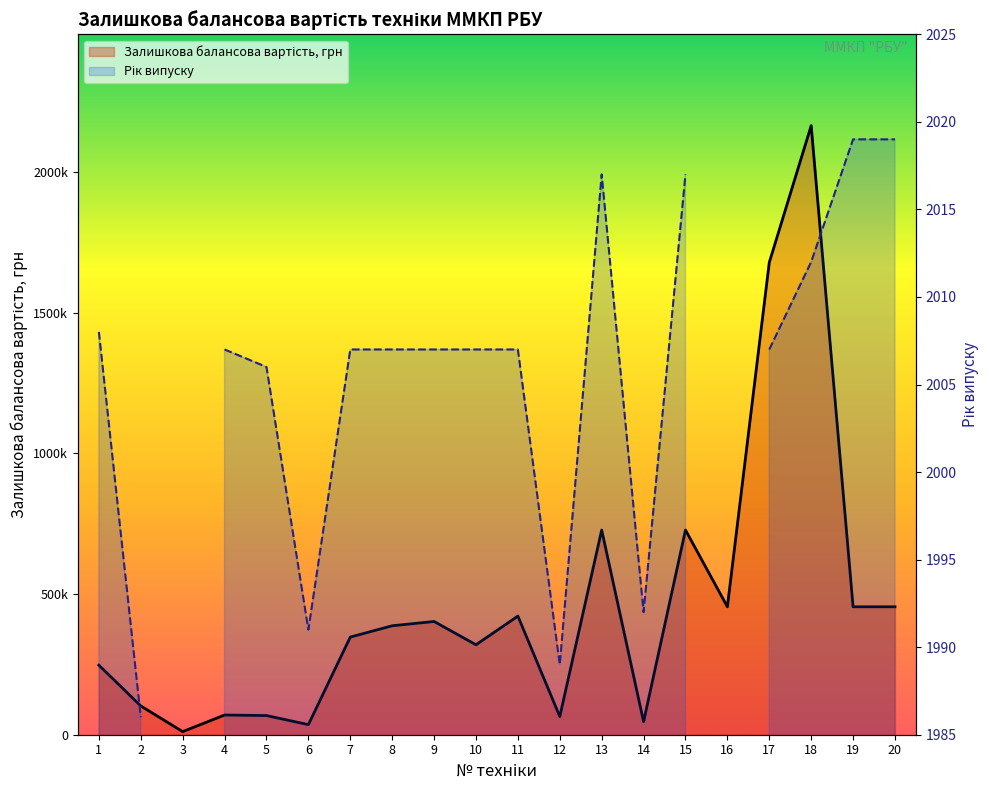

What is the difference between the maximum and minimum values?

2154000.0